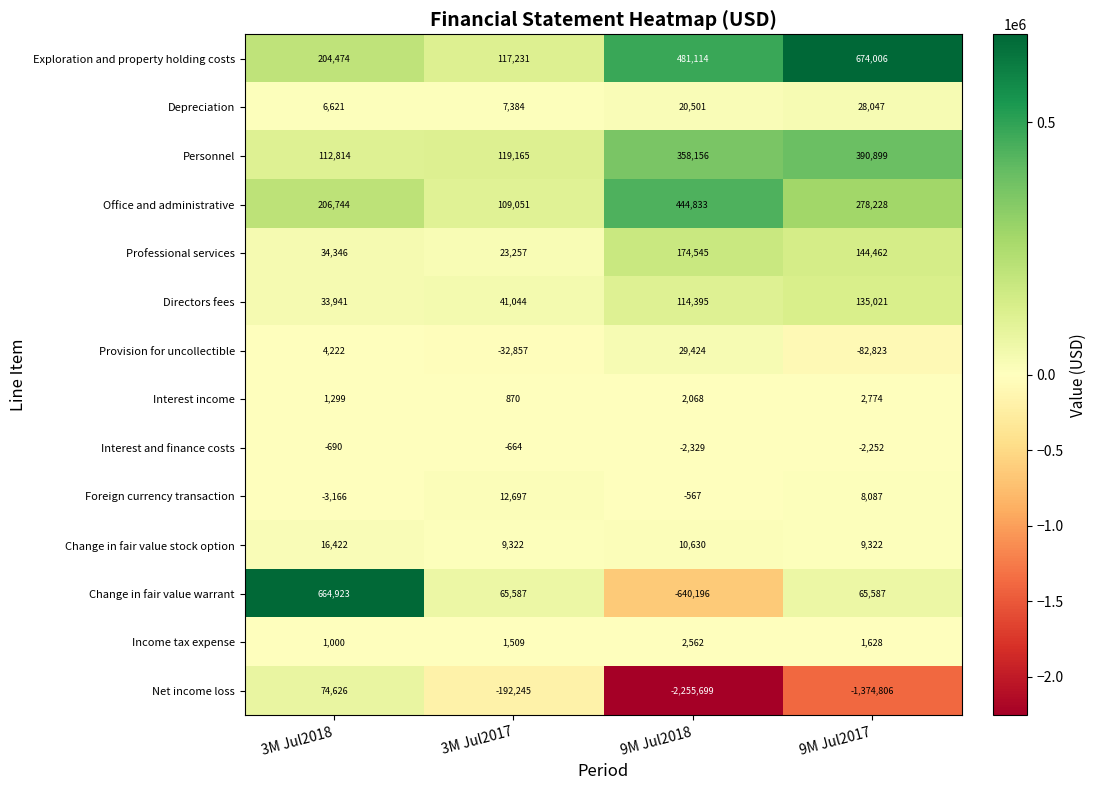

Which series has the largest total across all categories?

Exploration and property holding costs